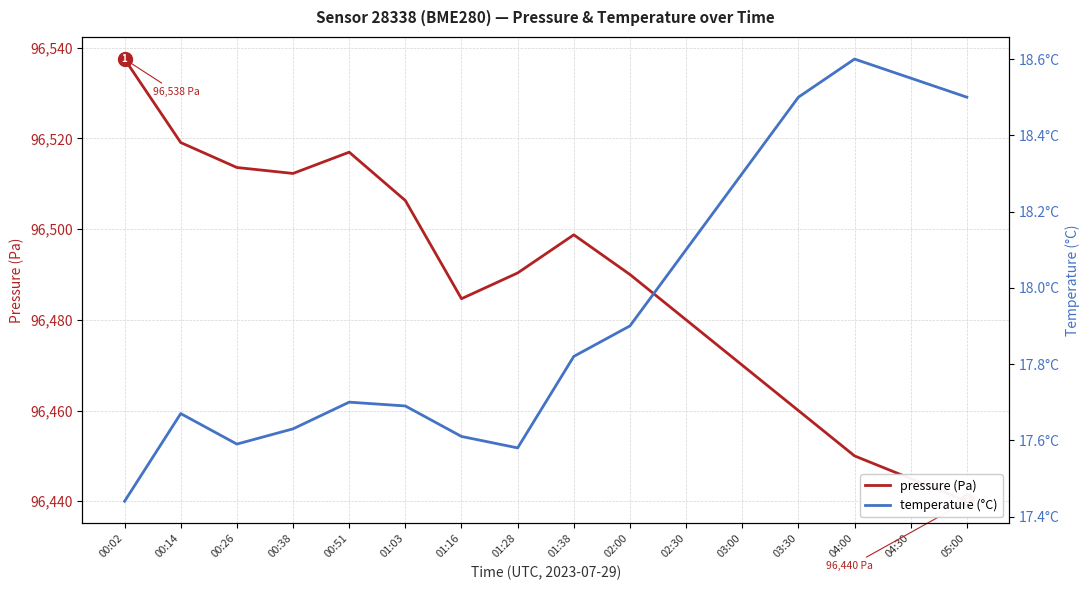

What is the total value across all series at 00:02?

96554.9